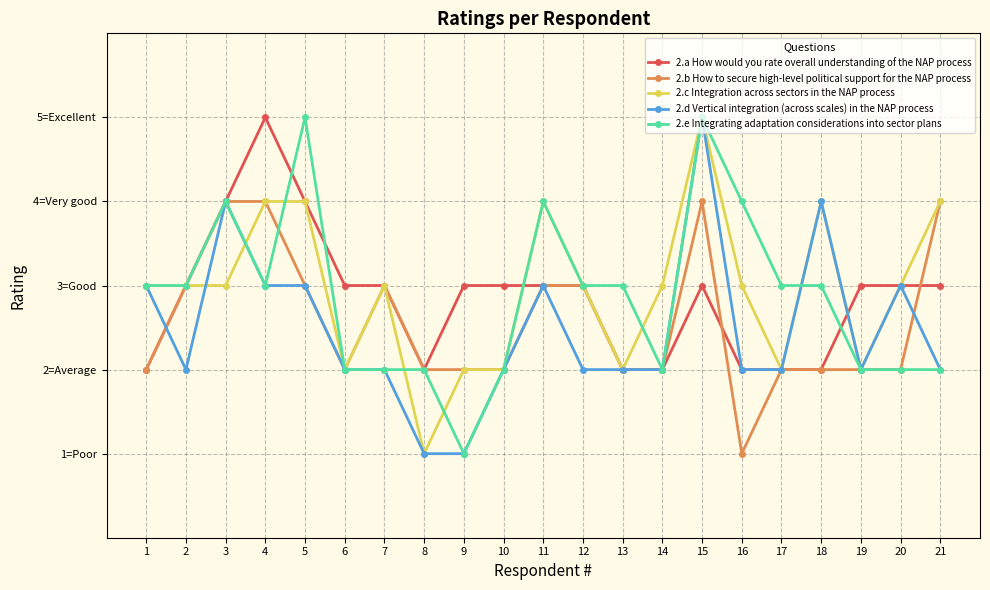

What are all the series names shown in the legend?

2.a How would you rate overall understanding of the NAP process, 2.b How to secure high-level political support for the NAP process, 2.c Integration across sectors in the NAP process, 2.d Vertical integration (across scales) in the NAP process, 2.e Integrating adaptation considerations into sector plans